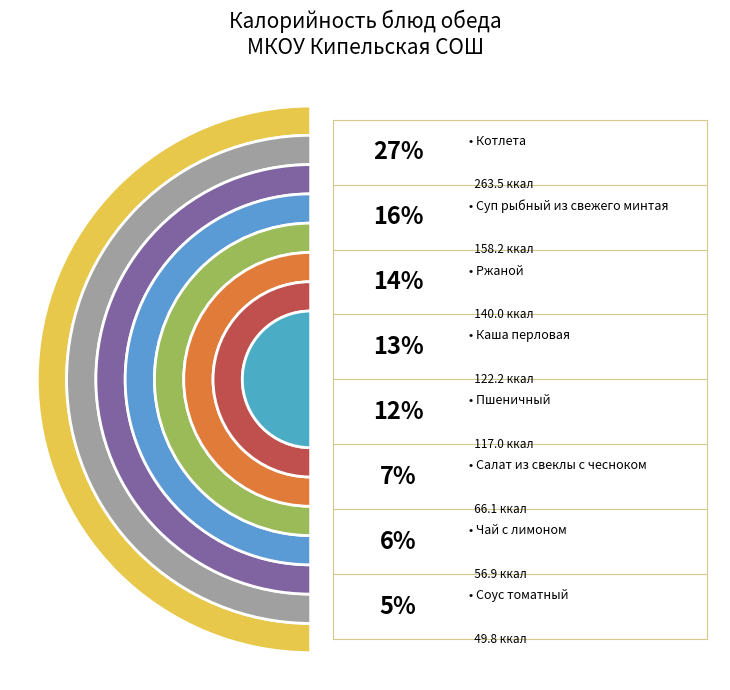

What is the total percentage of Котлета and Соус томатный?

32.2%